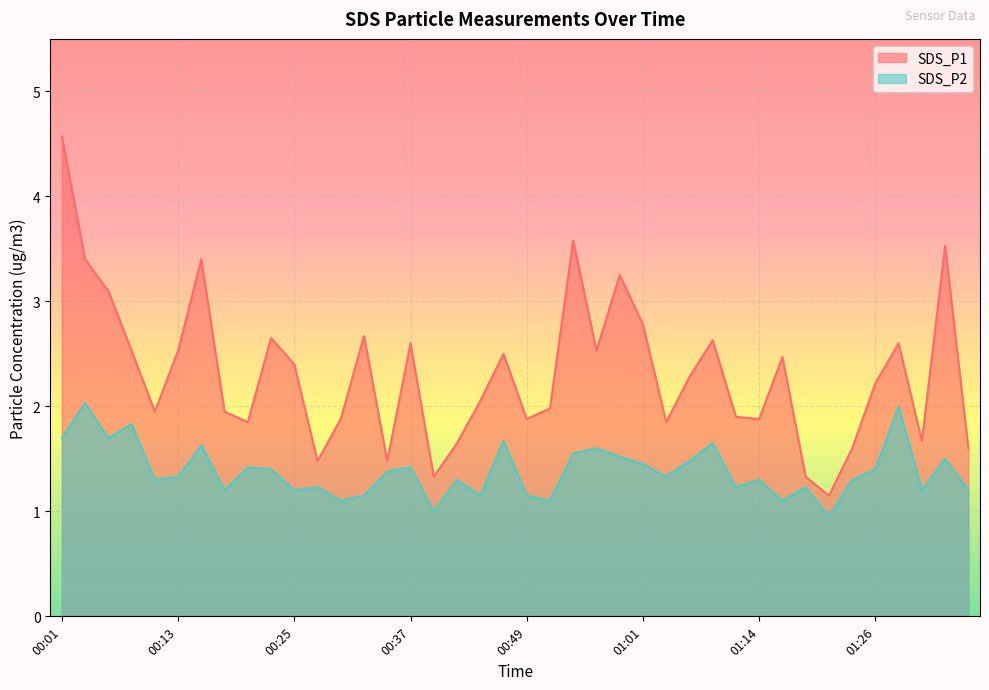

What value does the SDS_P2 series have at 00:39?

1.0